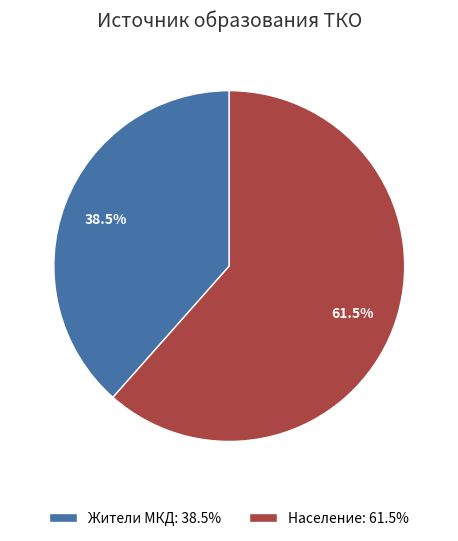

How much of the chart is everything except Население: 61.5%?

38.5%